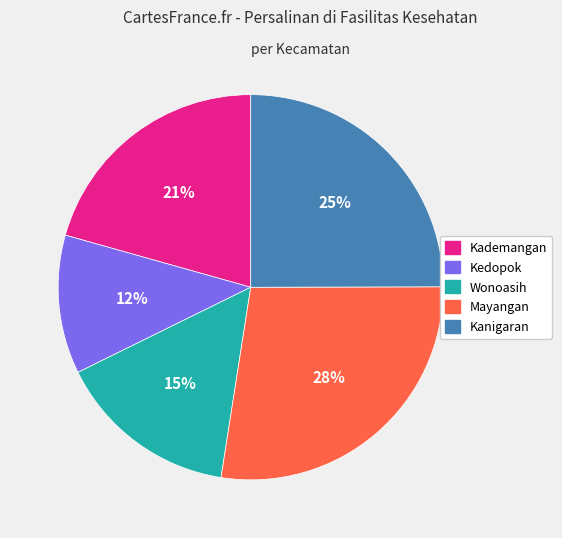

Approximately how many times larger is the value at Wonoasih compared to Kanigaran?

0.6